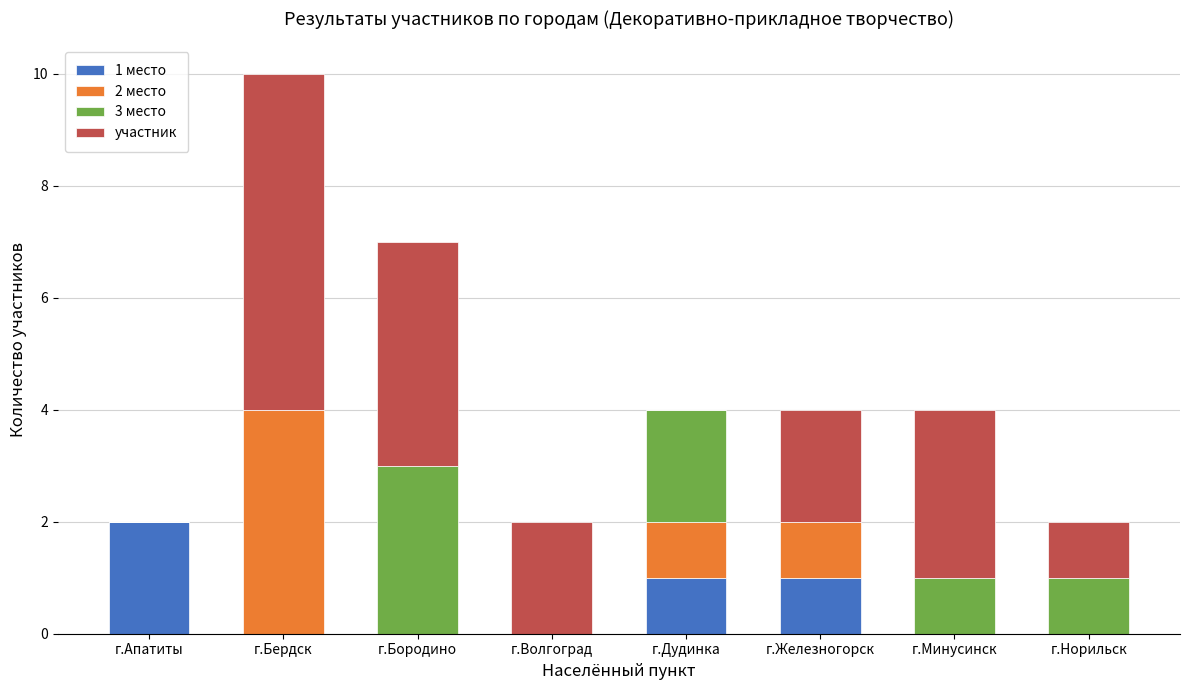

At which category is the sum across all series the highest?

г.Бердск